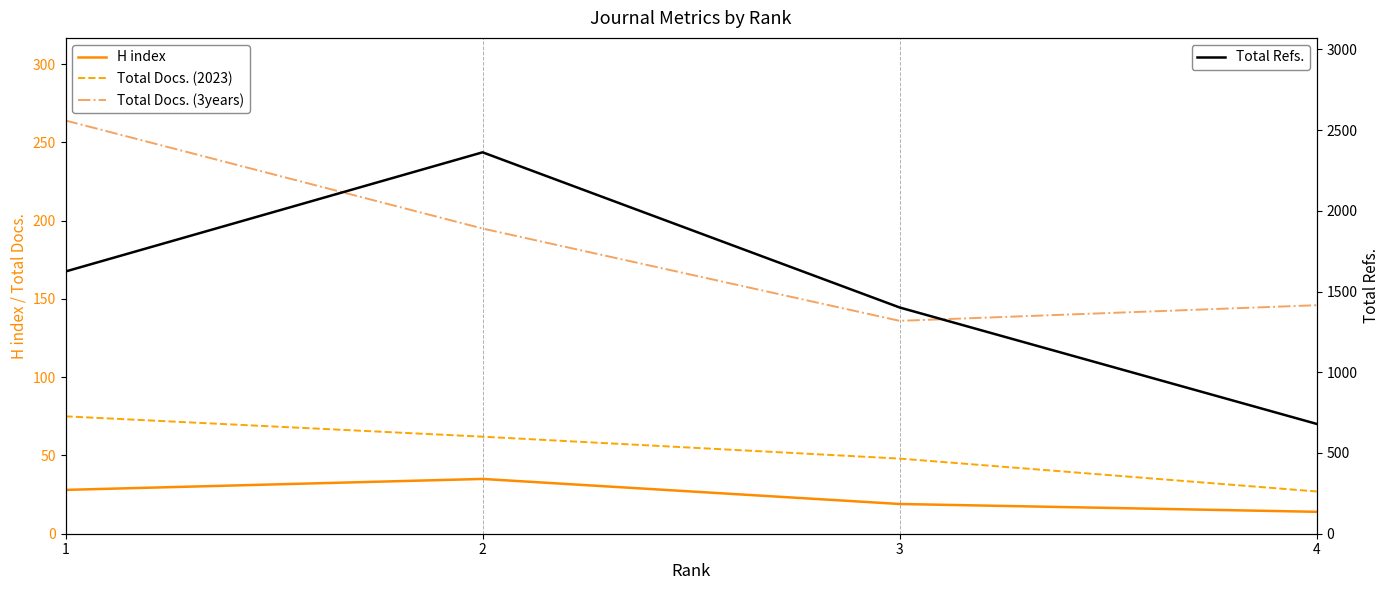

Count the H index values in the range 19 to 35.

3